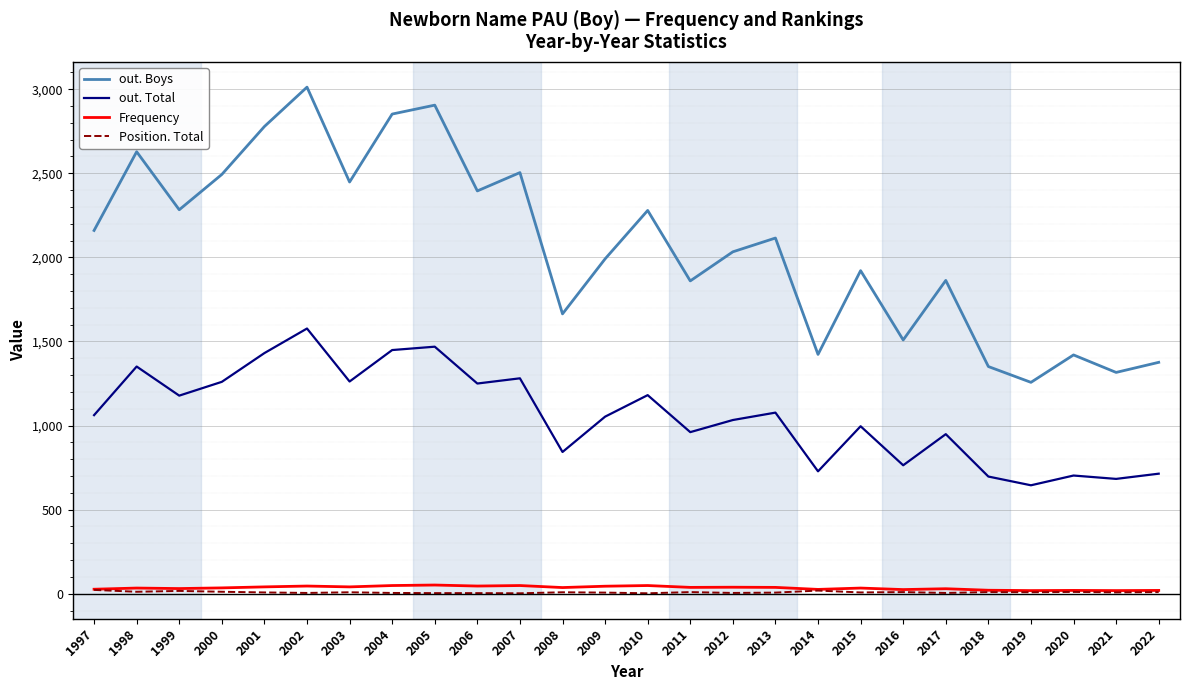

What are all the series names shown in the legend?

out. Boys, out. Total, Frequency, Position. Total